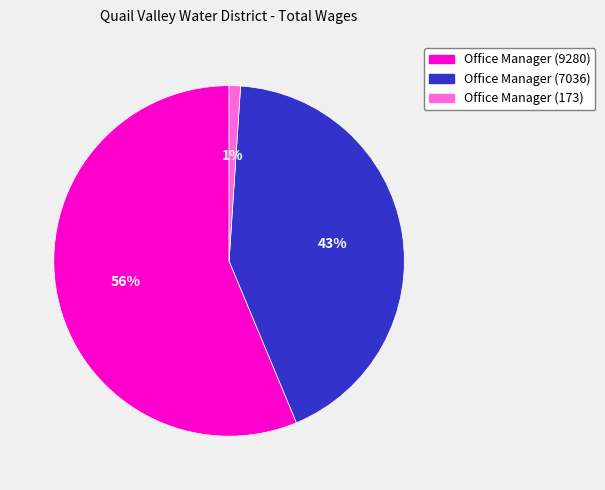

How many slices are in this pie chart?

3